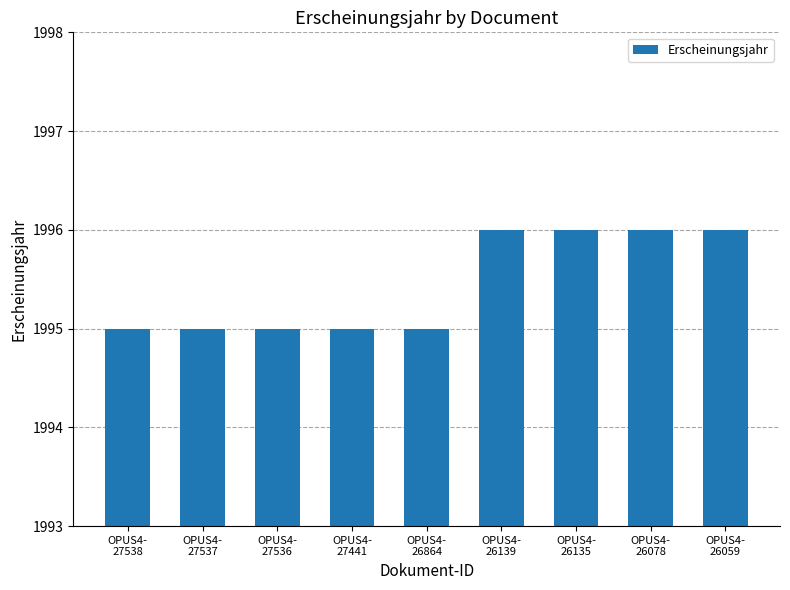

Reading right to left, list all the values displayed in this chart.

1996	1996	1996	1996	1995	1995	1995	1995	1995